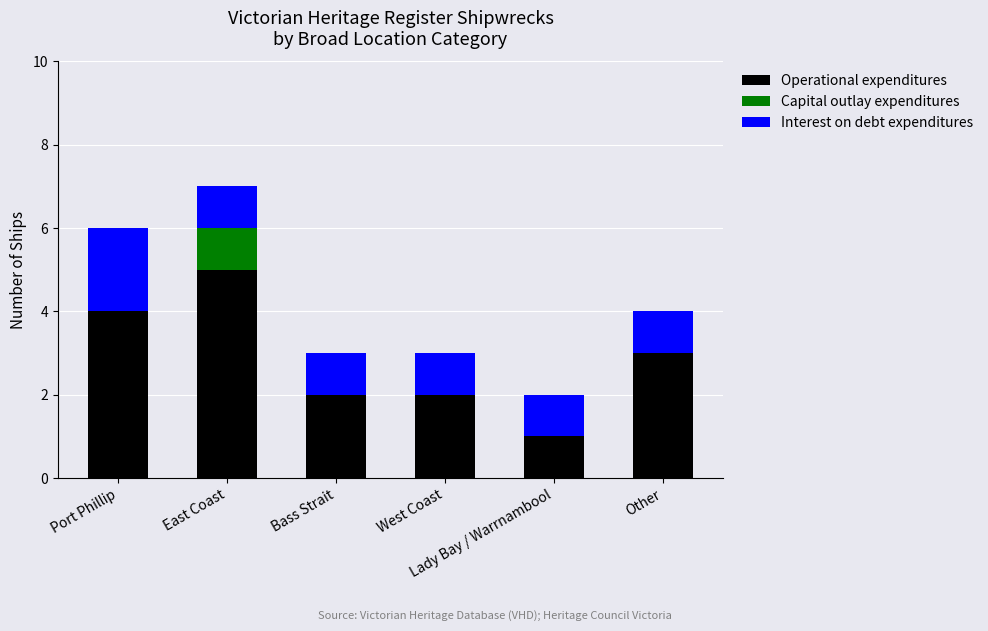

What are all the series names shown in the legend?

Operational expenditures, Capital outlay expenditures, Interest on debt expenditures